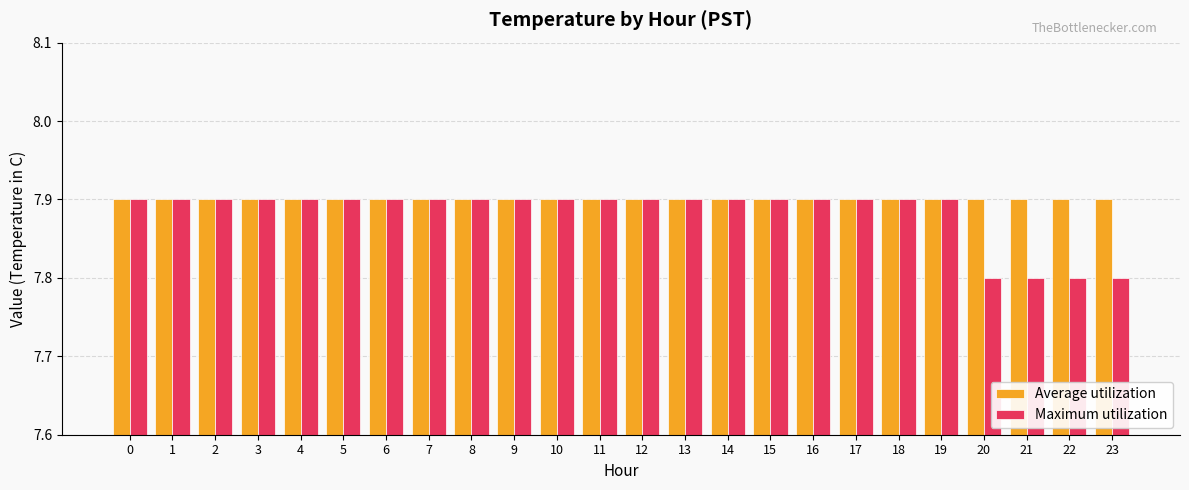

The value of Average utilization at 23 is 7.9. True or false?

True